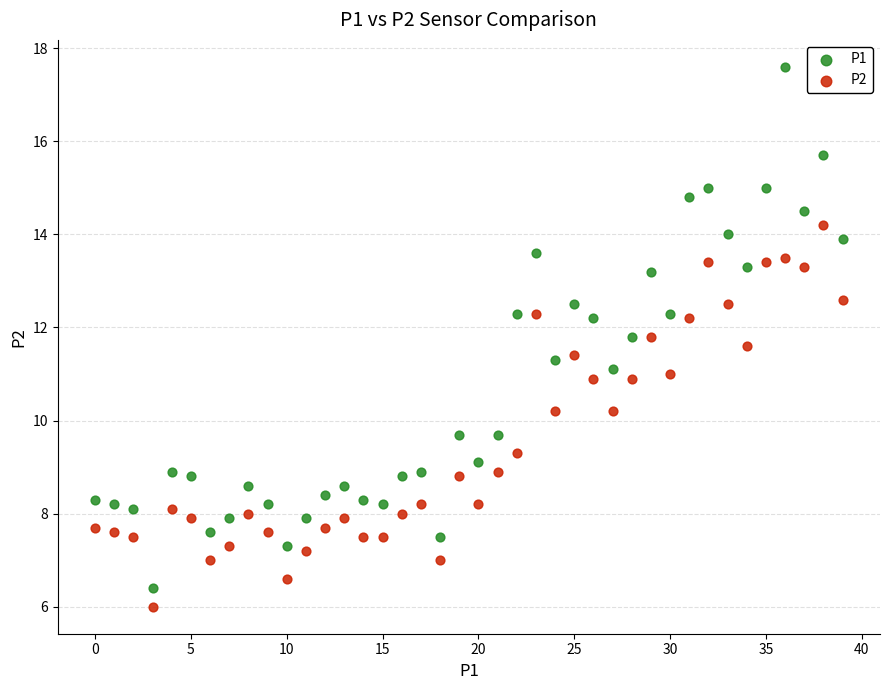

Which series has the largest Y range (max minus min)?

P1